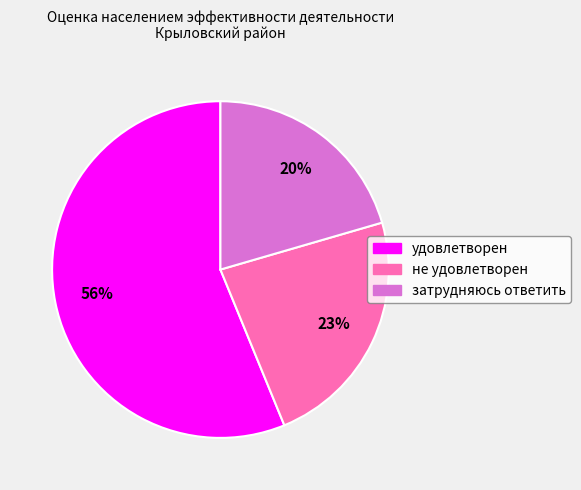

Does any single category account for the majority?

Yes